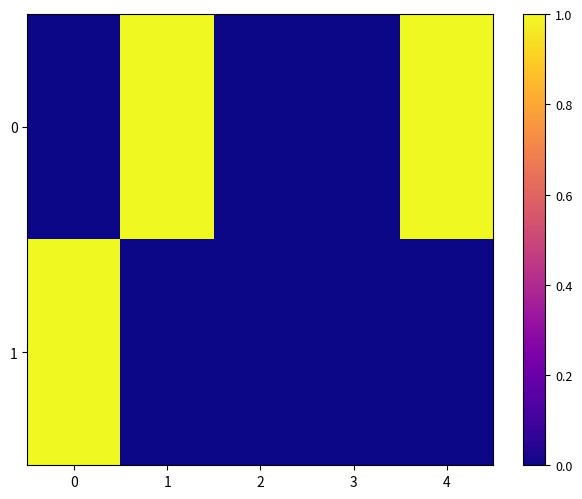

Which series changed the most between 0 and 3?

1